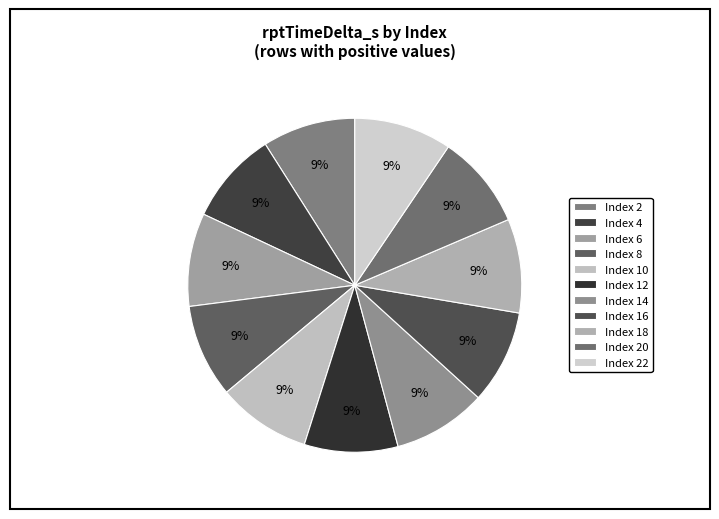

How many segments does this pie chart have?

11